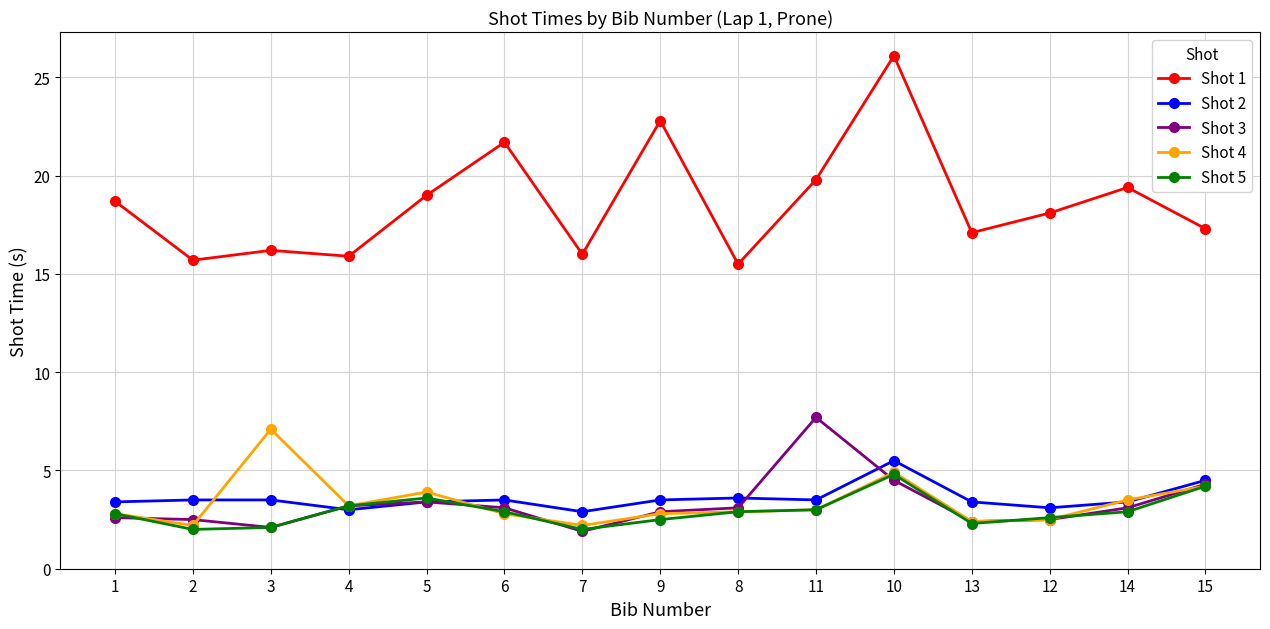

True or false: Shot 4 has more than 2 points higher than both neighbors.

True